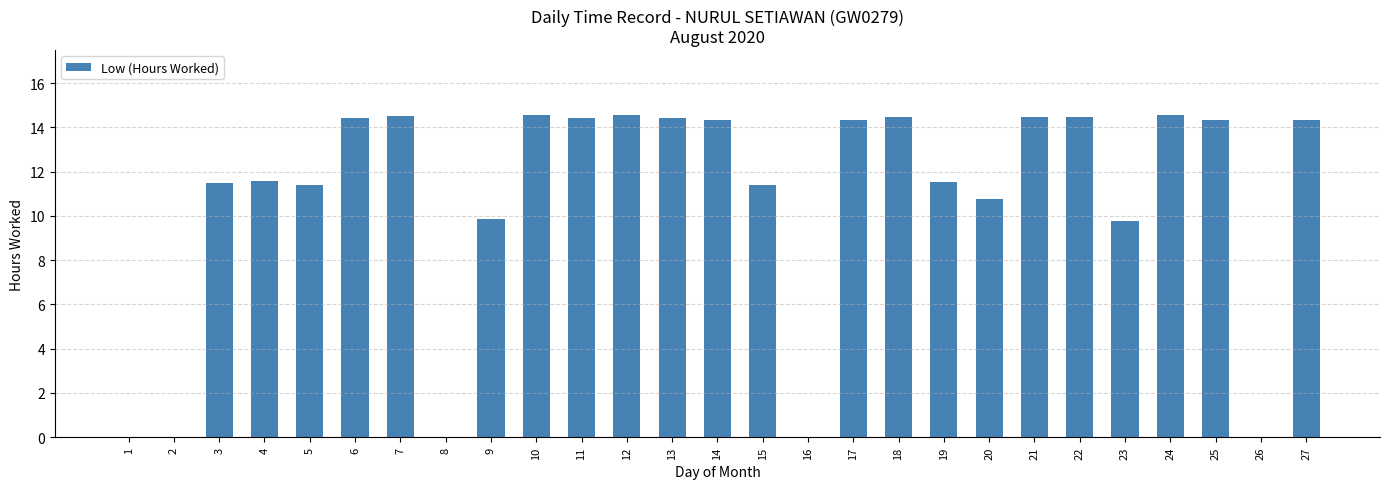

Read the value at 11.

14.4